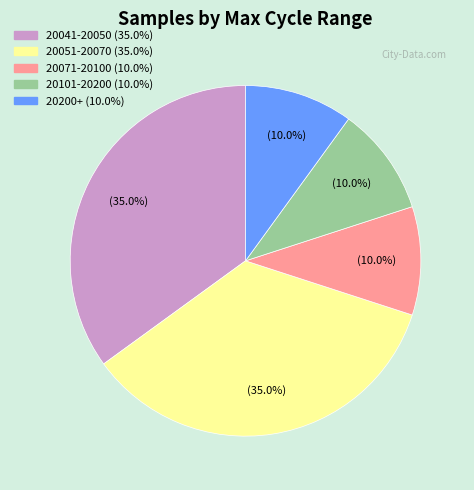

Is there a majority slice in this chart?

No